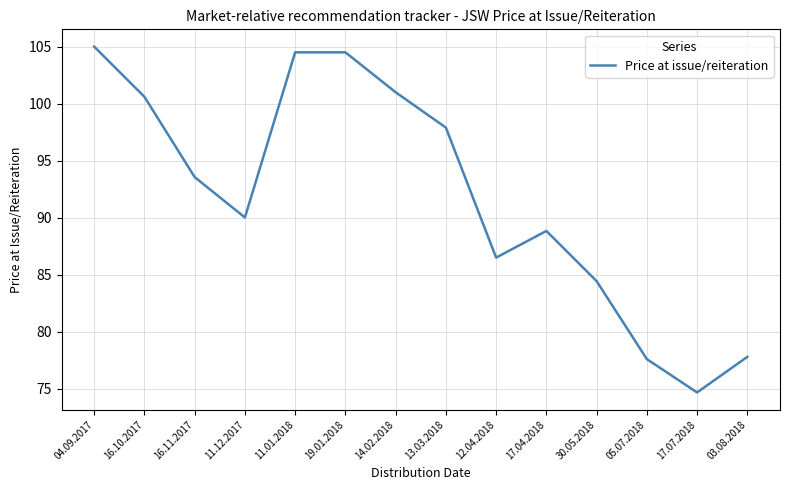

How many lines are shown in the chart?

1